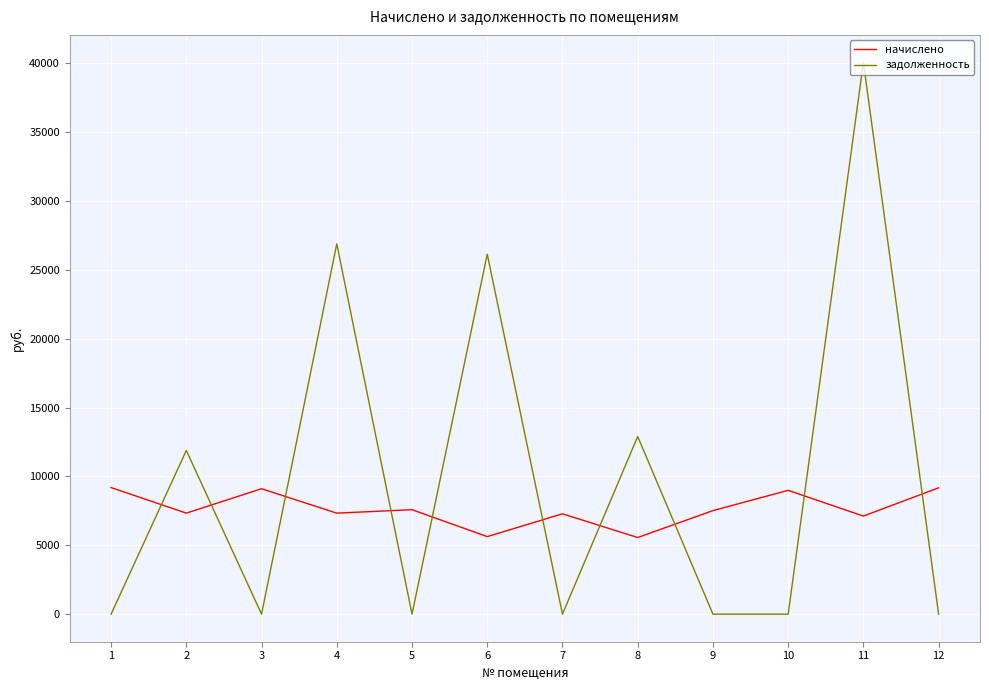

Where do задолженность and начислено first cross each other?

1 and 2